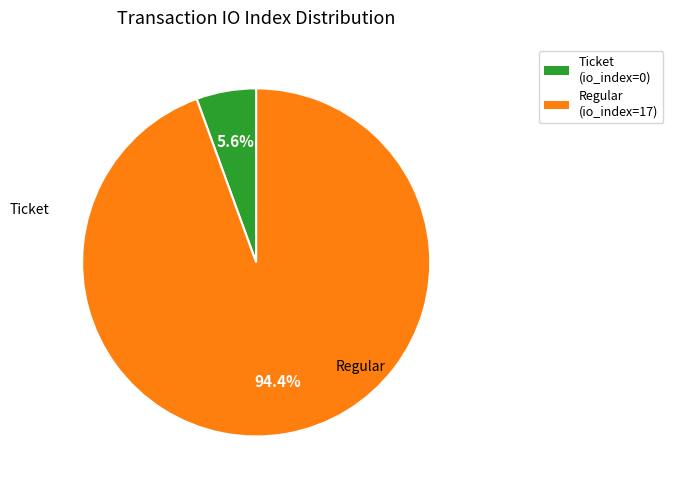

Which slice is the largest?

Regular (io_index=17)